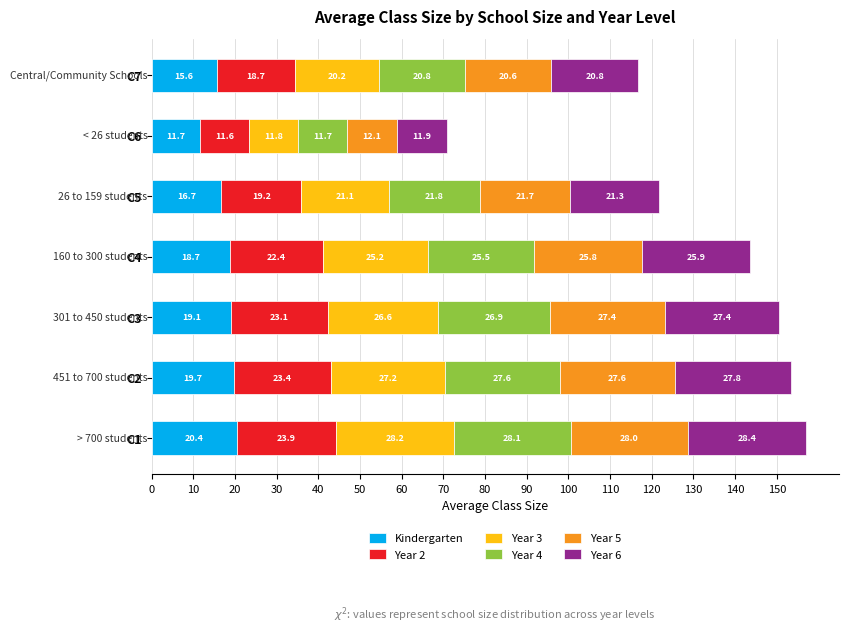

Read the Kindergarten value at C6.

11.7